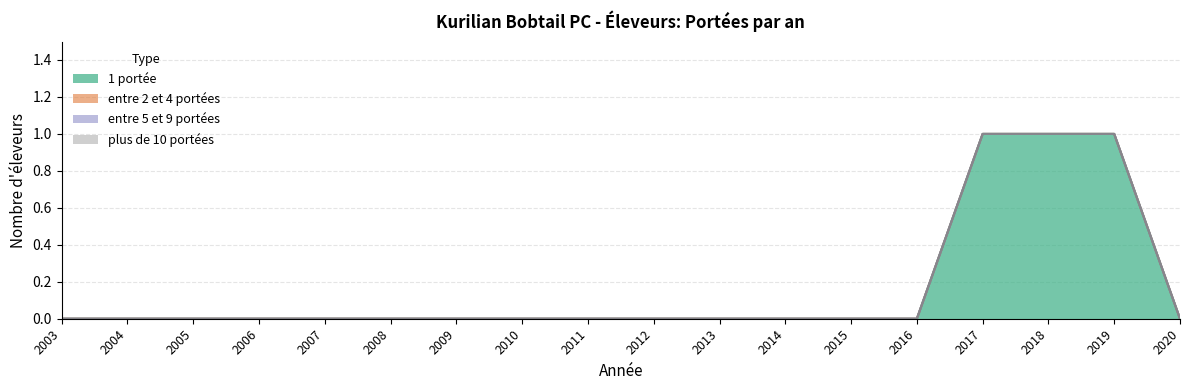

Between 2018 and 2015, which is larger?

2018